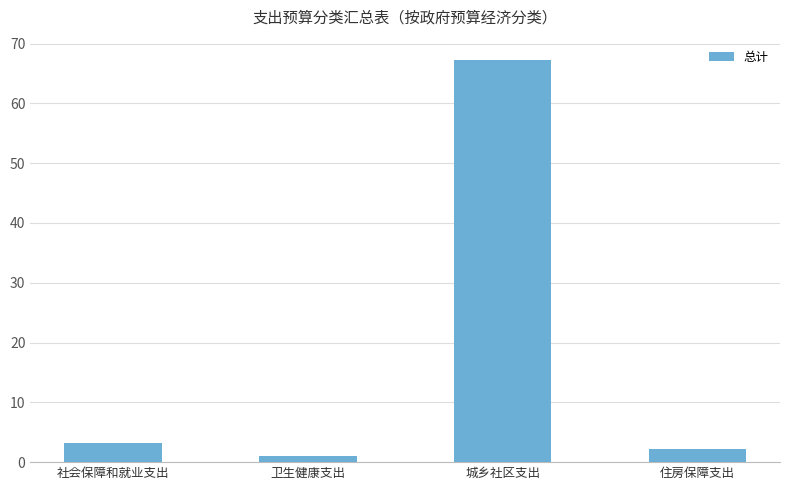

What is the label of the 2nd bar from the right?

城乡社区支出